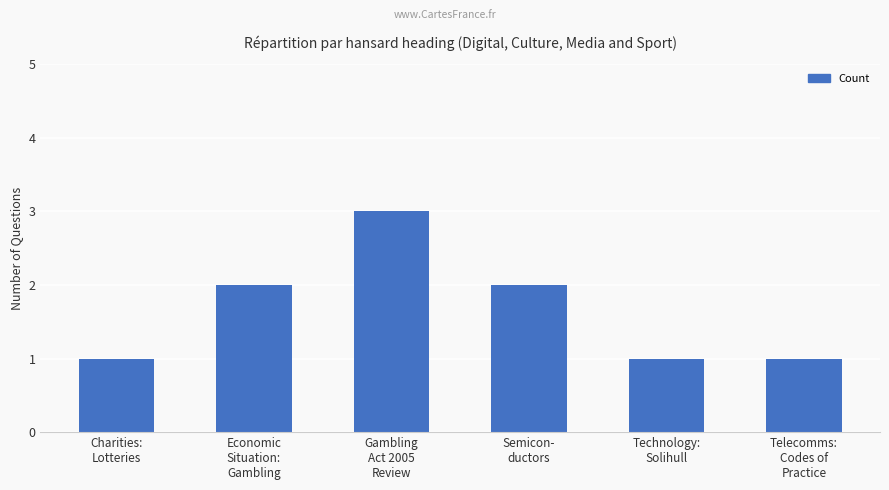

Reading left to right, transcribe all the data shown in this chart.

1	2	3	2	1	1